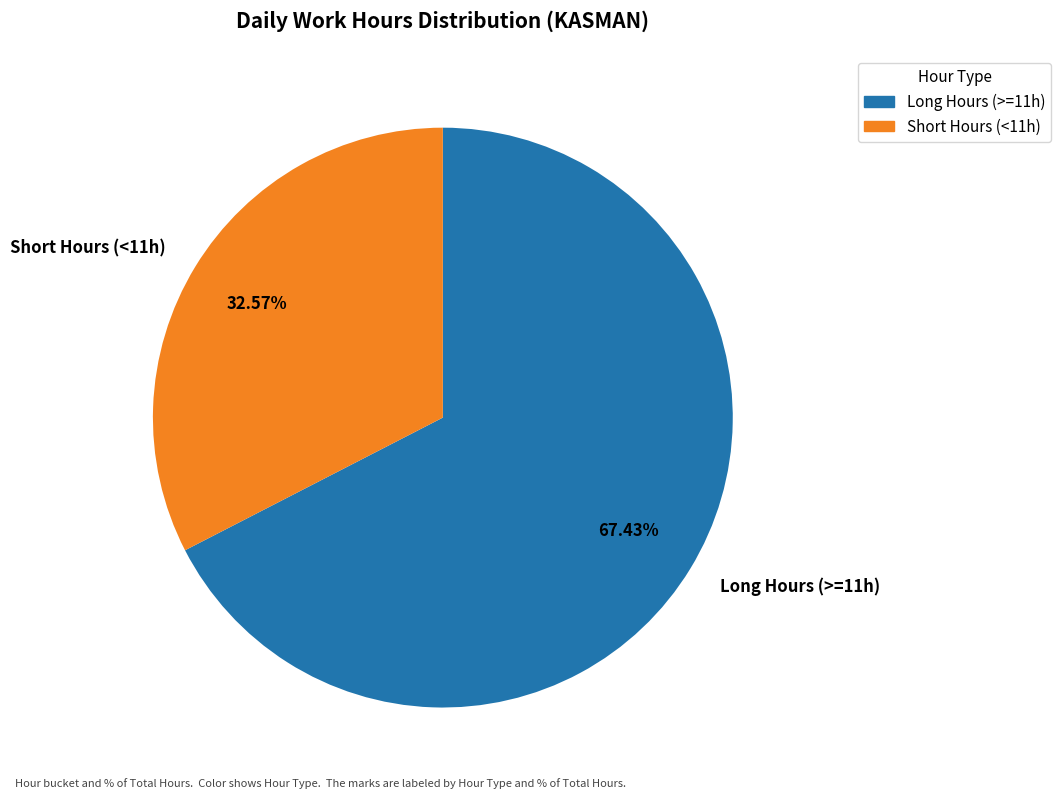

Which has a higher value, Long Hours (>=11h) or Short Hours (<11h)?

Long Hours (>=11h)